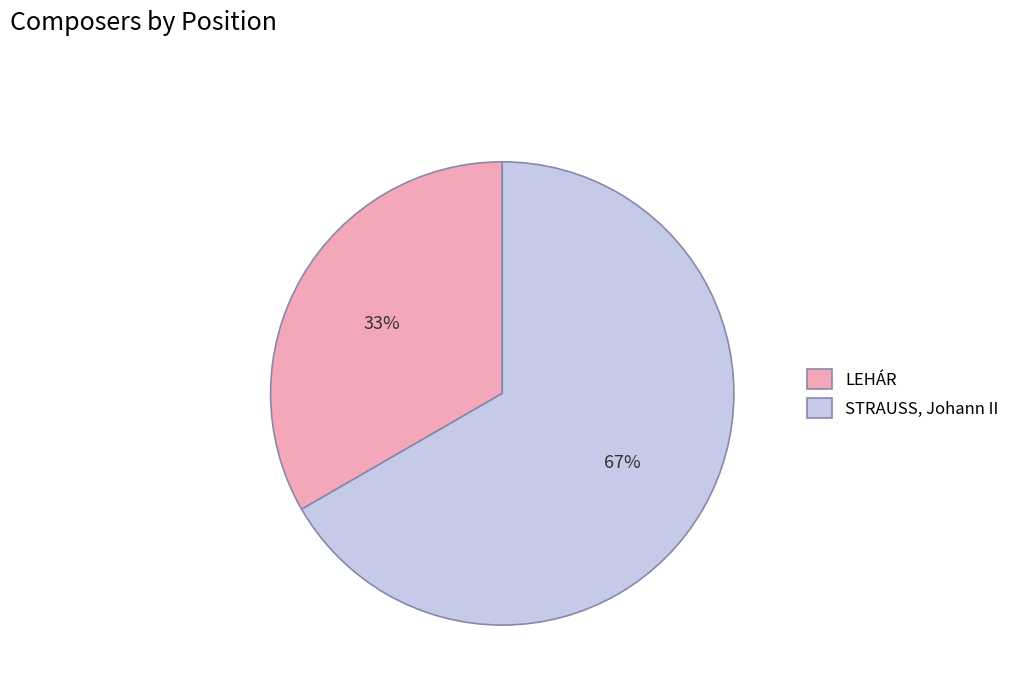

Do STRAUSS, Johann II and LEHÁR together represent more than half of the pie?

Yes